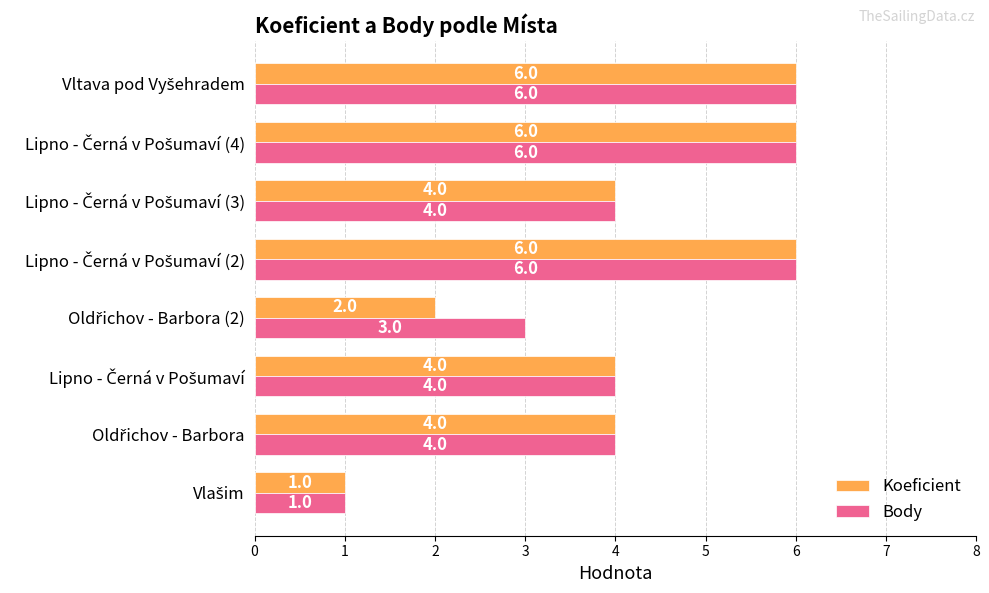

What is the difference between the maximum and minimum values in the Body series?

5